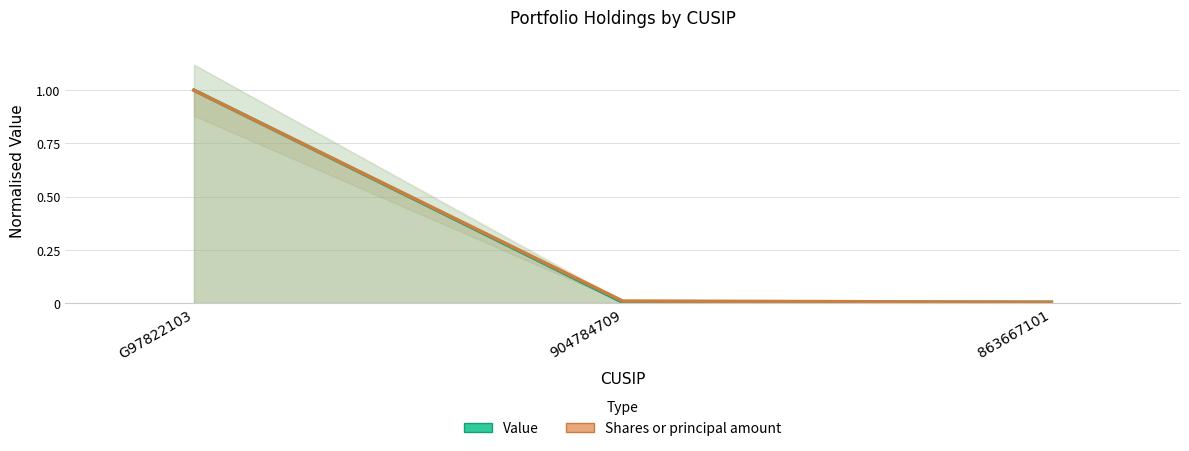

Reading left to right, extract all data points from this chart.

Value: 1.0	0.0	0.0
Shares or principal amount: 1.0	0.0	0.0